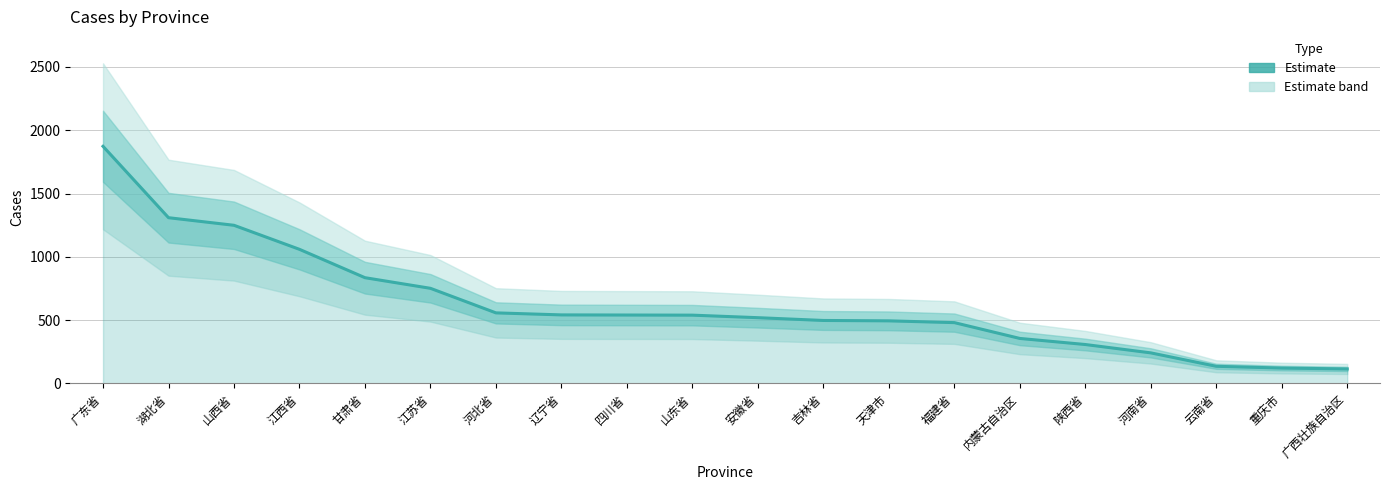

What is the greatest value displayed?

1873